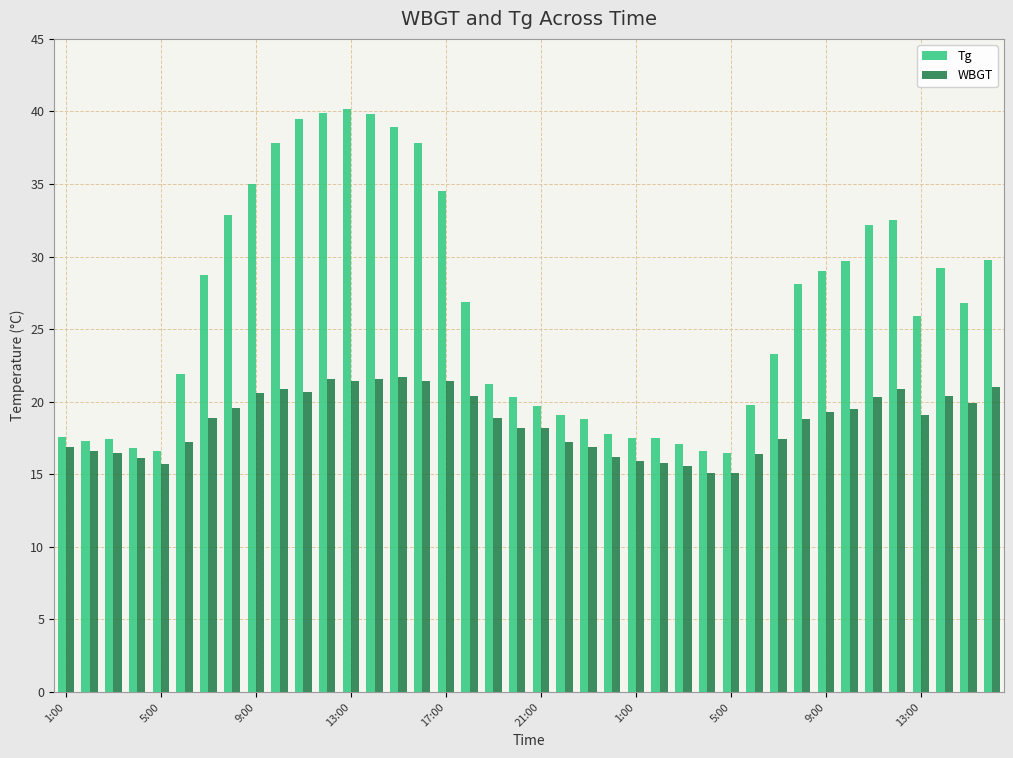

Rank the series by their average value, from highest to lowest.

Tg, WBGT